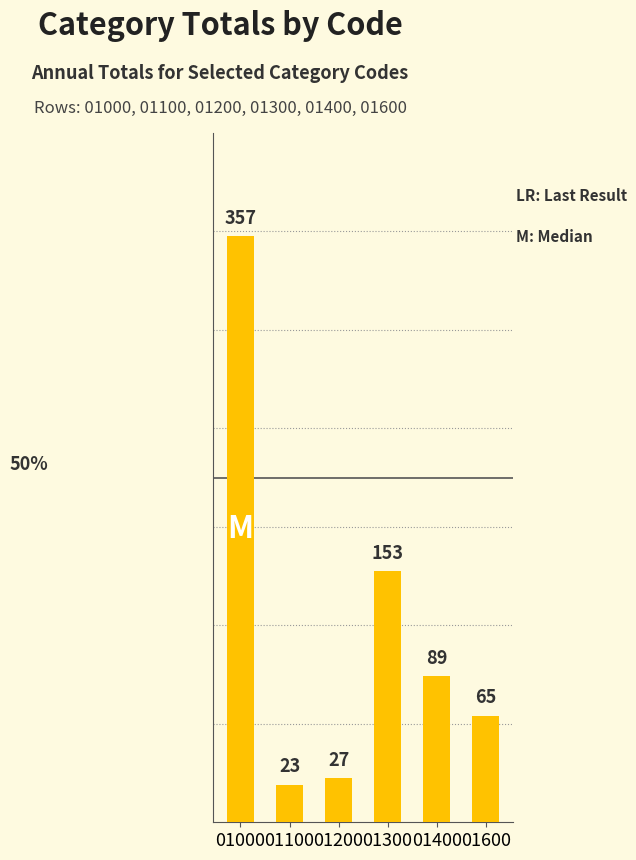

Which category has the lowest value across all series?

01100